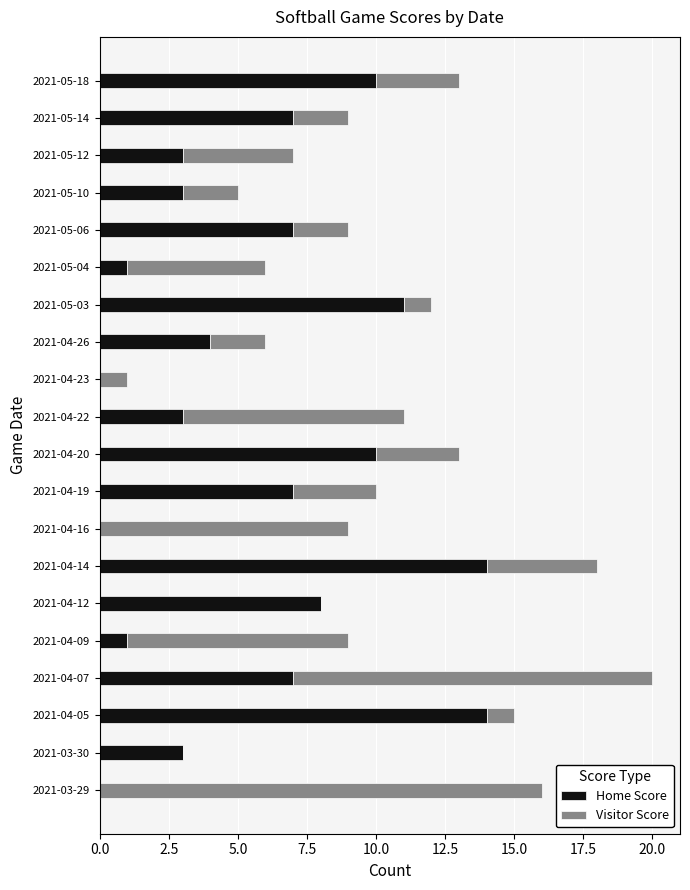

At which category is the sum across all series the highest?

2021-04-07